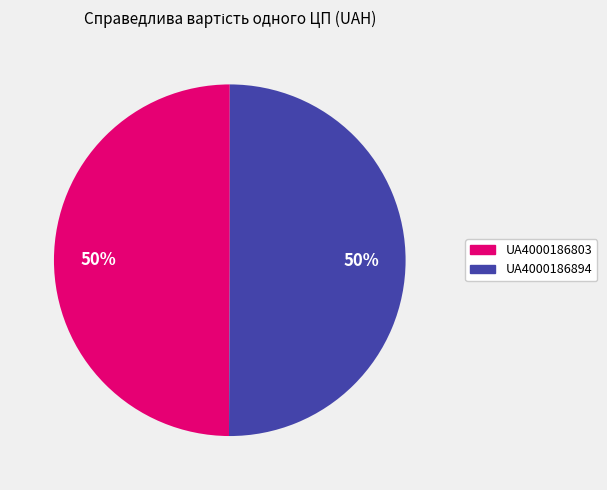

To the nearest percent, what is the average slice percentage?

50%